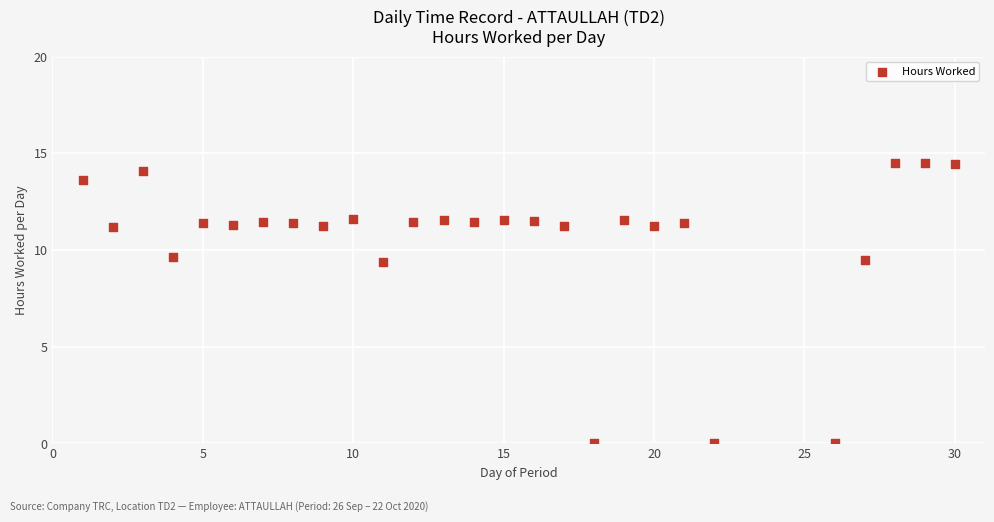

What is the range of Y values (max minus min)?

14.5